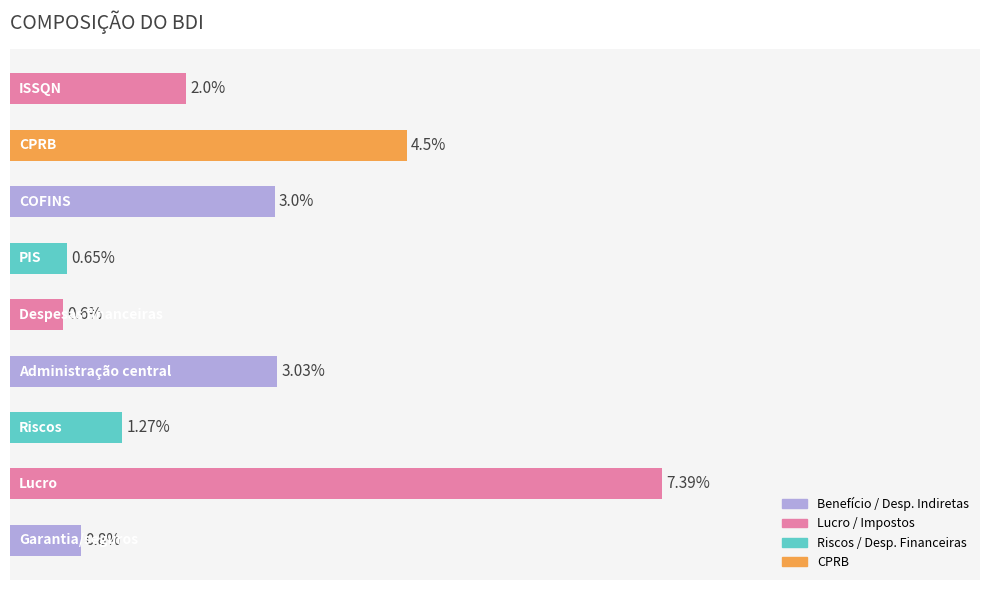

What is the maximum value shown in the chart?

7.4